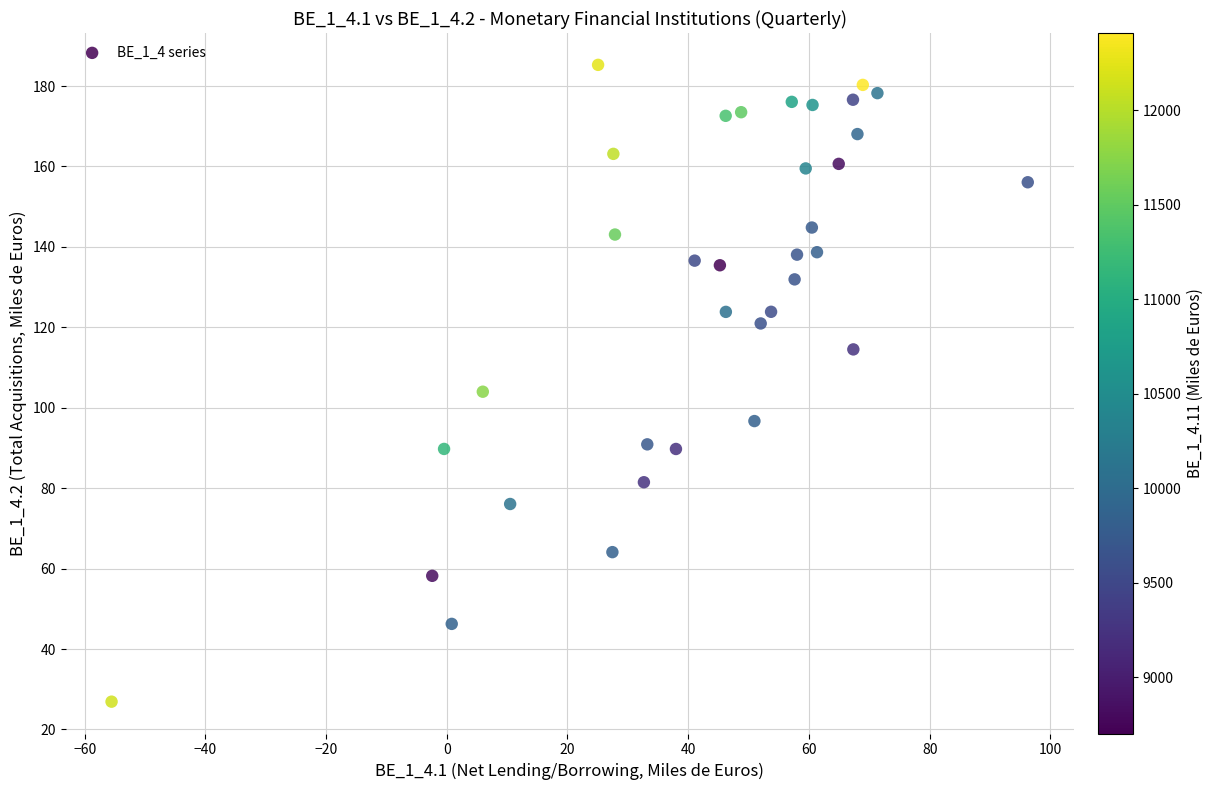

What Y value in the scatter plot is closest to 106?

104.0